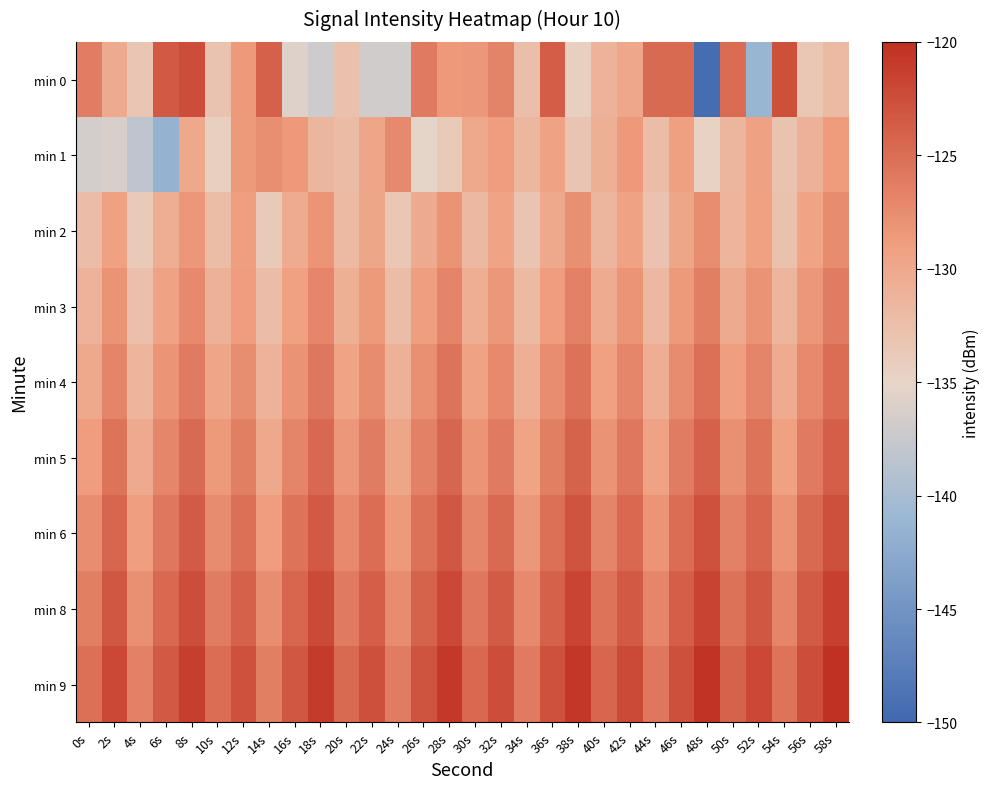

Which series changed the most between 4s and 56s?

min 1